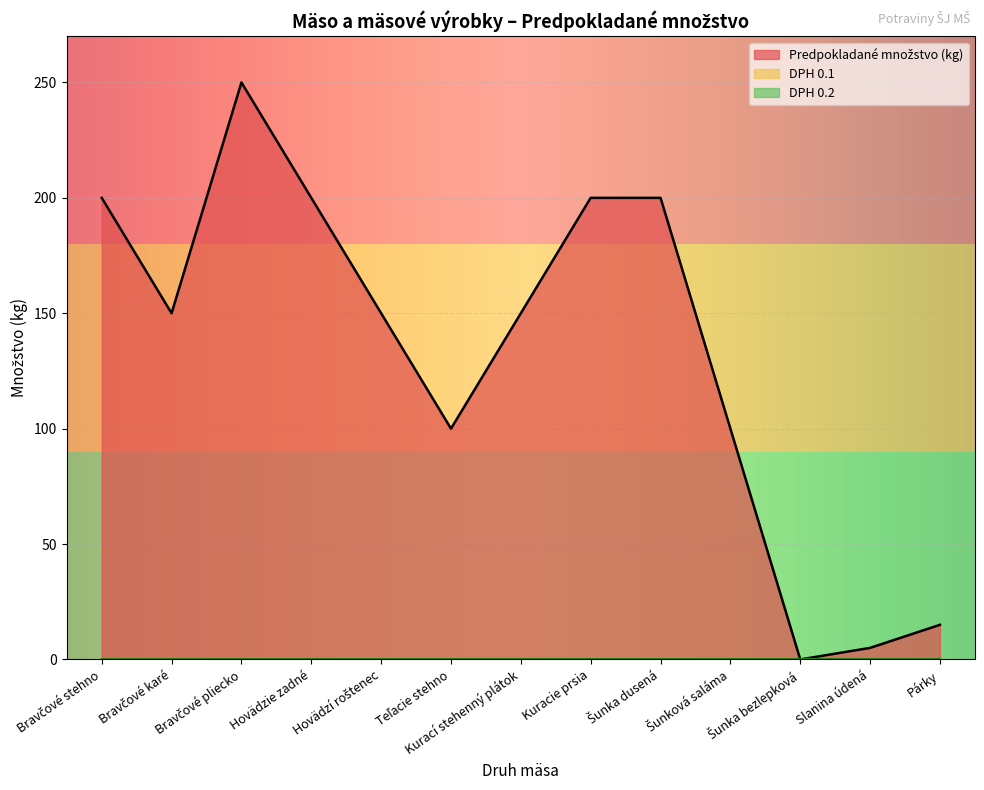

What are all the series names shown in the legend?

Predpokladané množstvo (kg), DPH 0.1, DPH 0.2